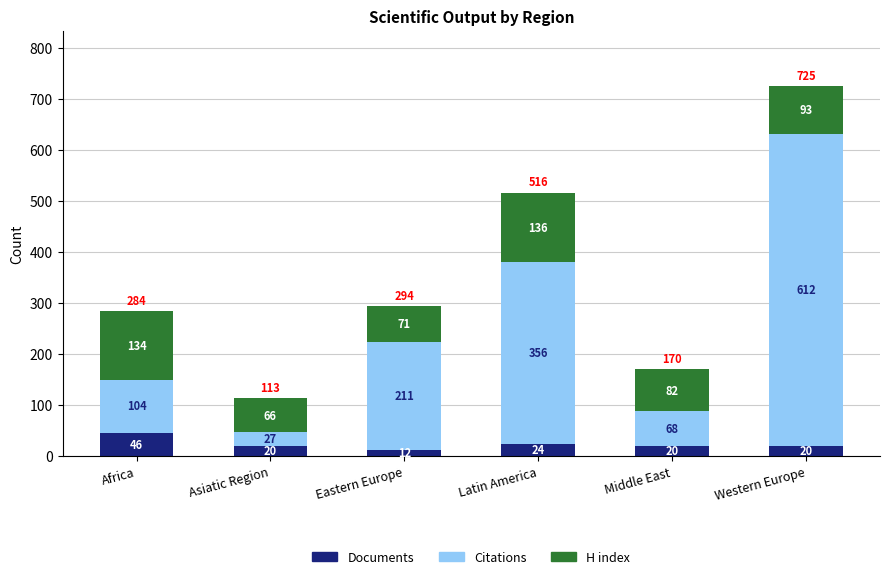

True or false: Documents has a value of 20 at Western Europe.

True